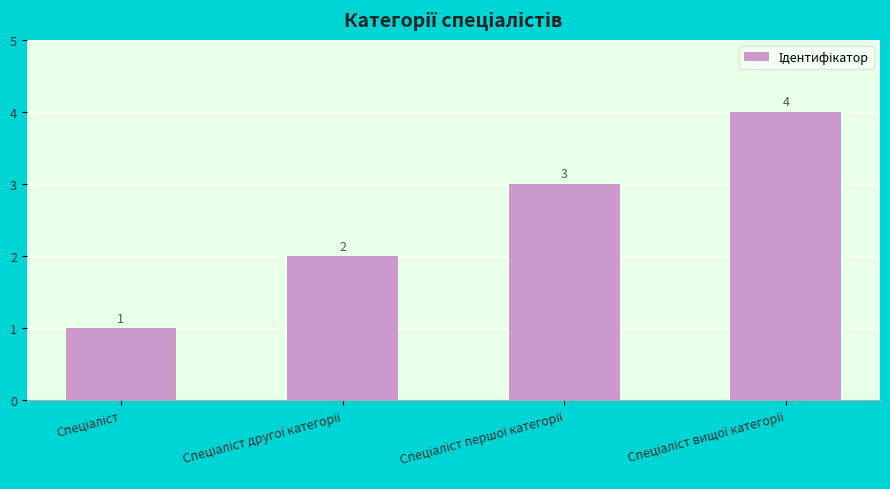

Count the values in the range 2 to 4.

3